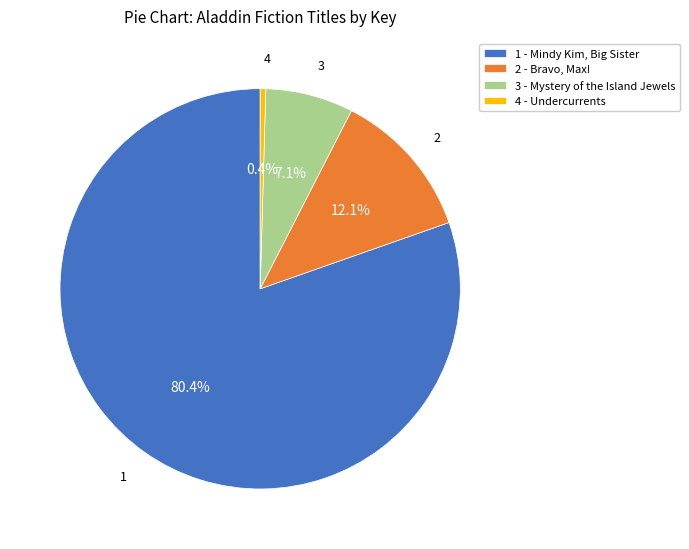

To the nearest percent, what percentage of the pie is 2 - Bravo, Max!?

12%